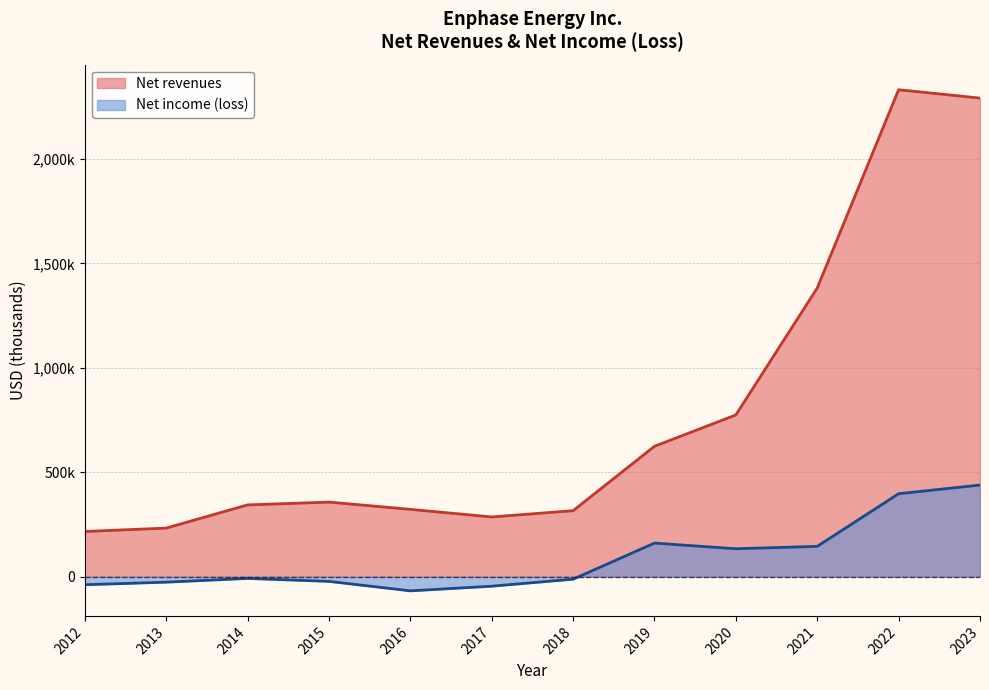

List the series in order of their overall mean, highest first.

Net revenues, Net income (loss)